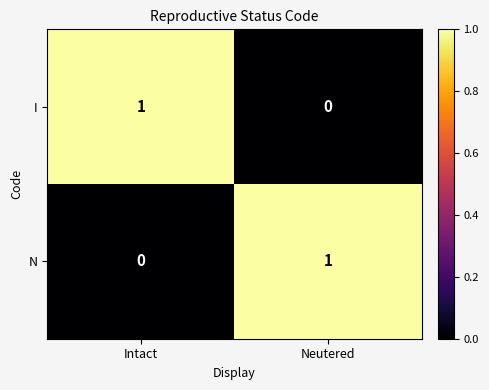

Reading left to right, list all the values displayed in this chart.

I: 1	0
N: 0	1